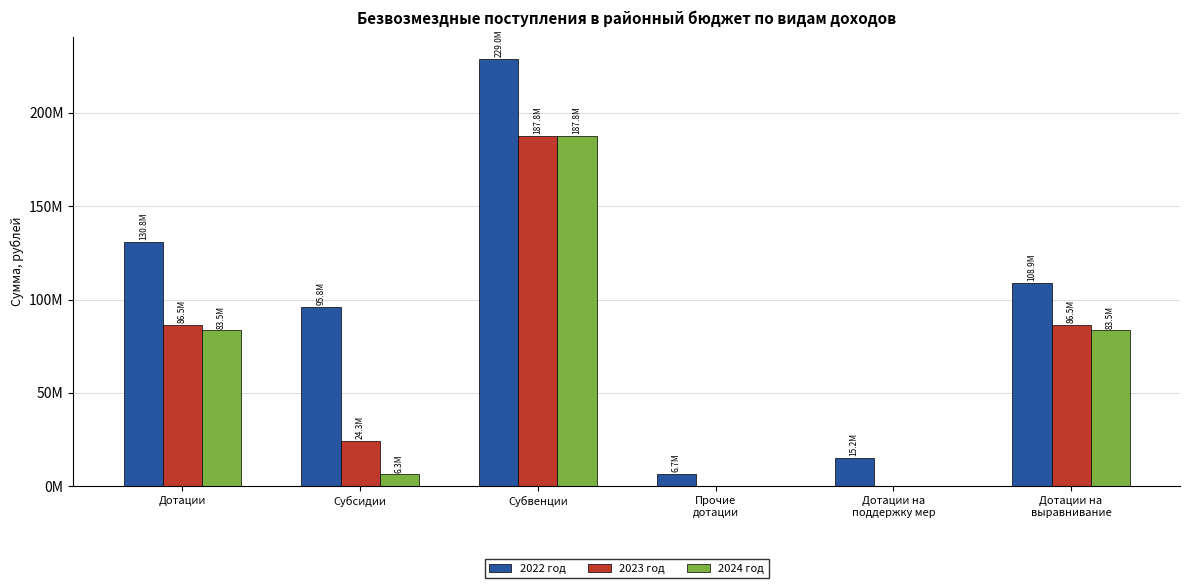

Are the bars horizontal?

No